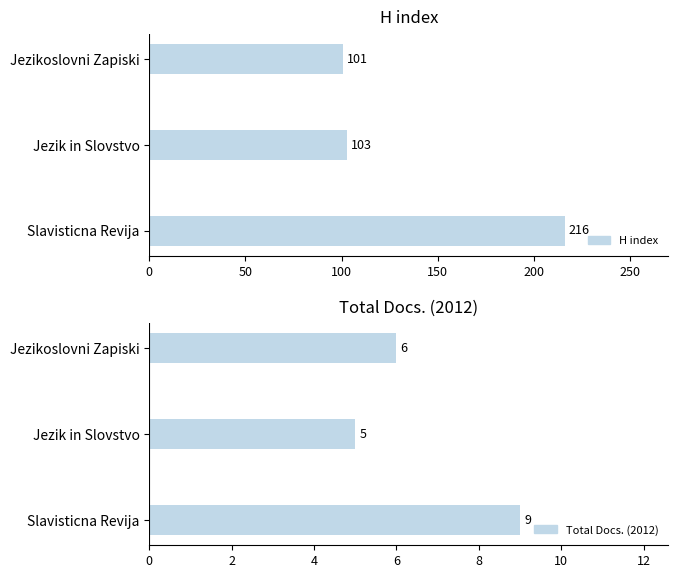

What is the average value of the H index series?

140